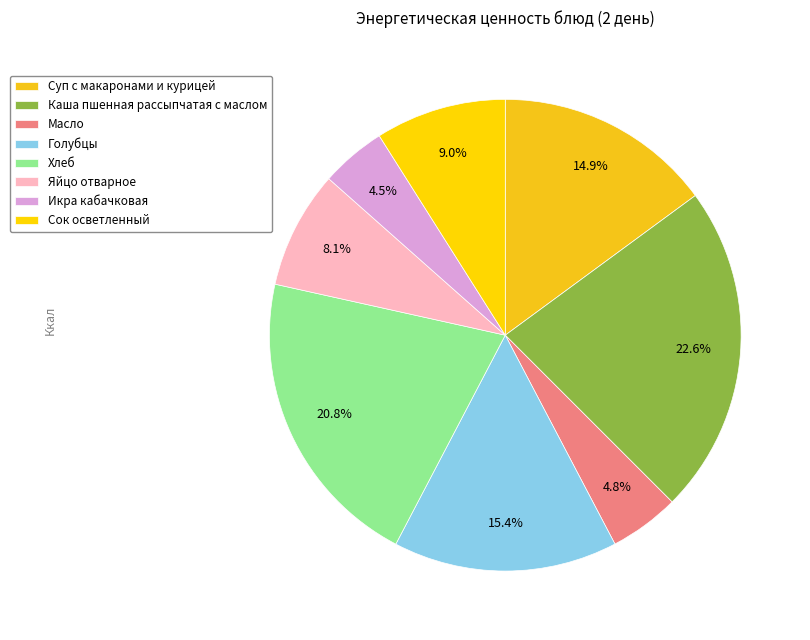

What is the change in value from Хлеб to Яйцо отварное?

-99.2